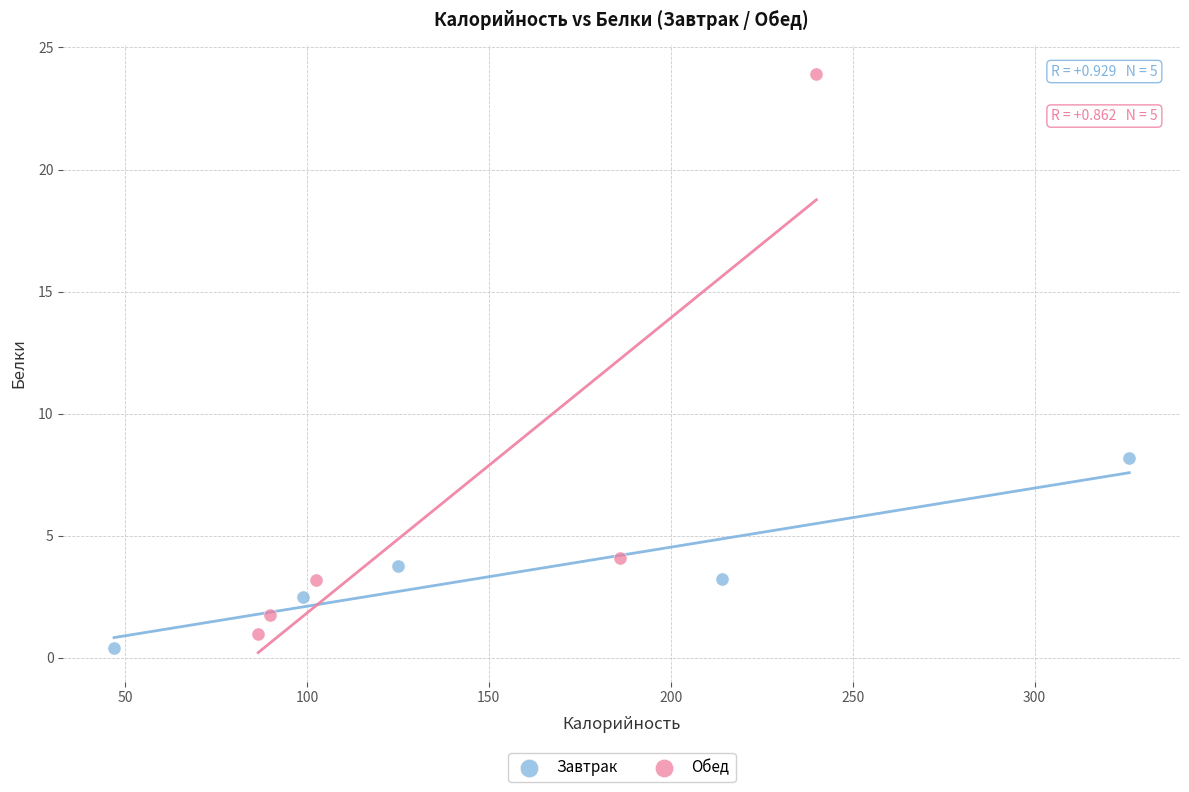

Which series has the widest spread of Y values?

Обед